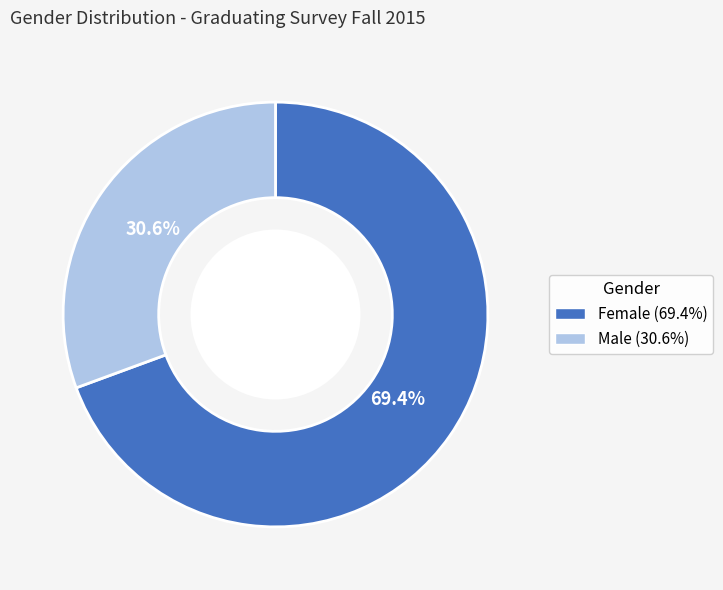

Which category has the biggest portion of the pie?

Female